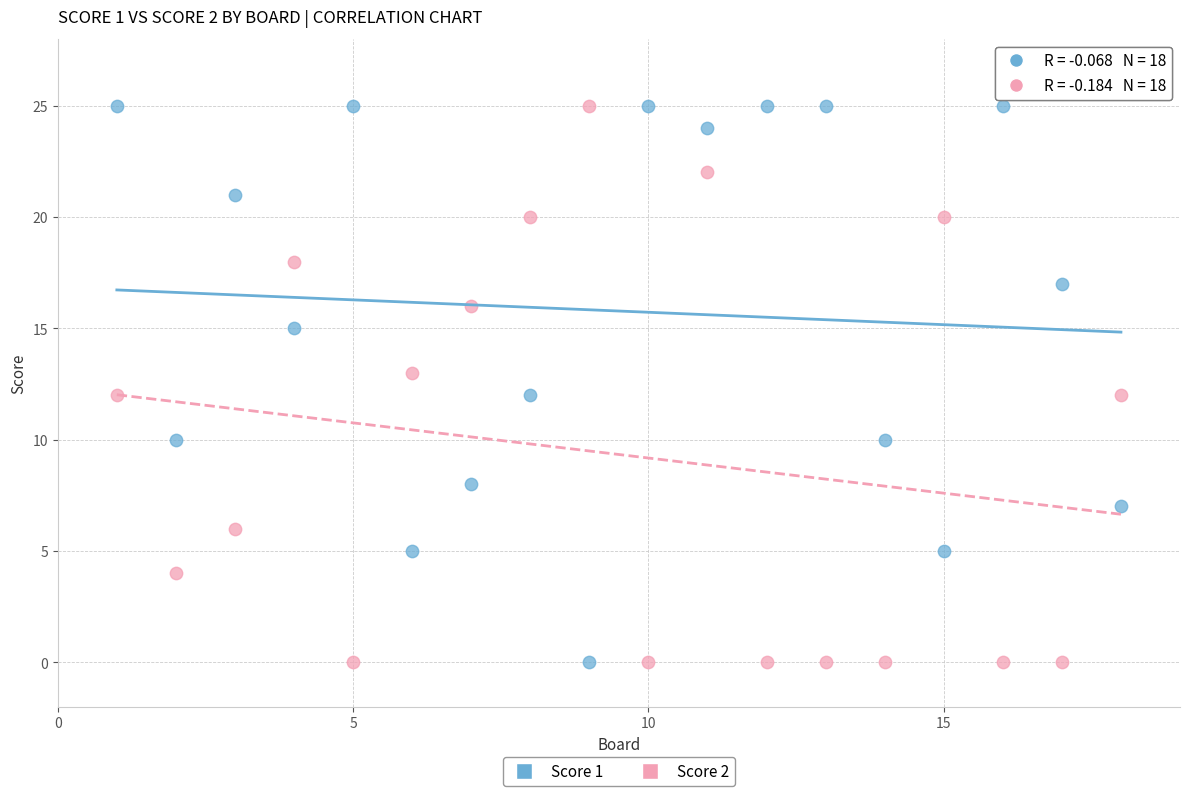

What is the X range (max minus min) for the scatter plot?

17